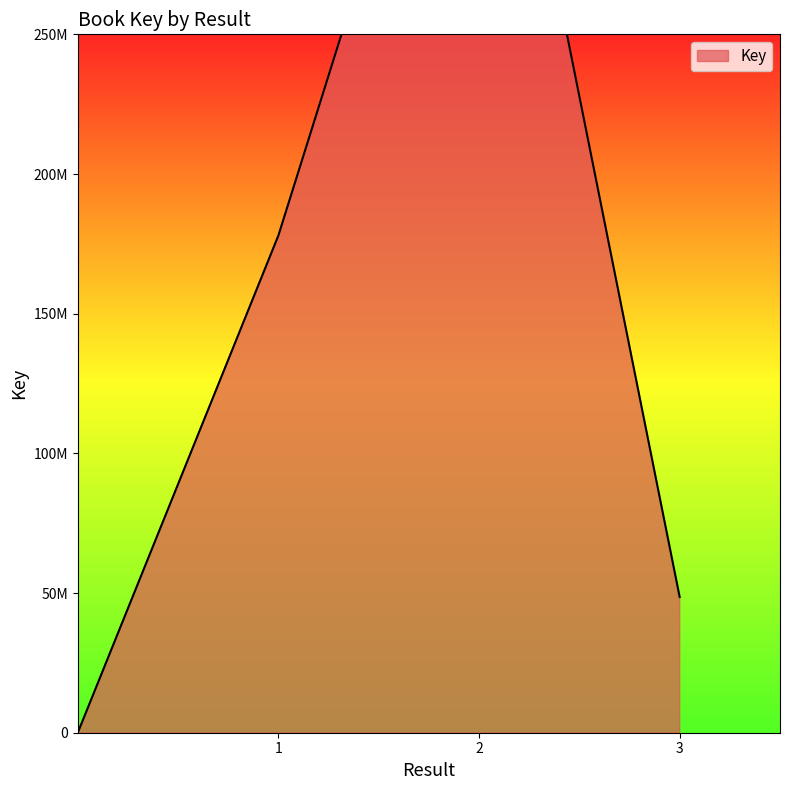

What is the change in value from 1 to 3?

-129433105